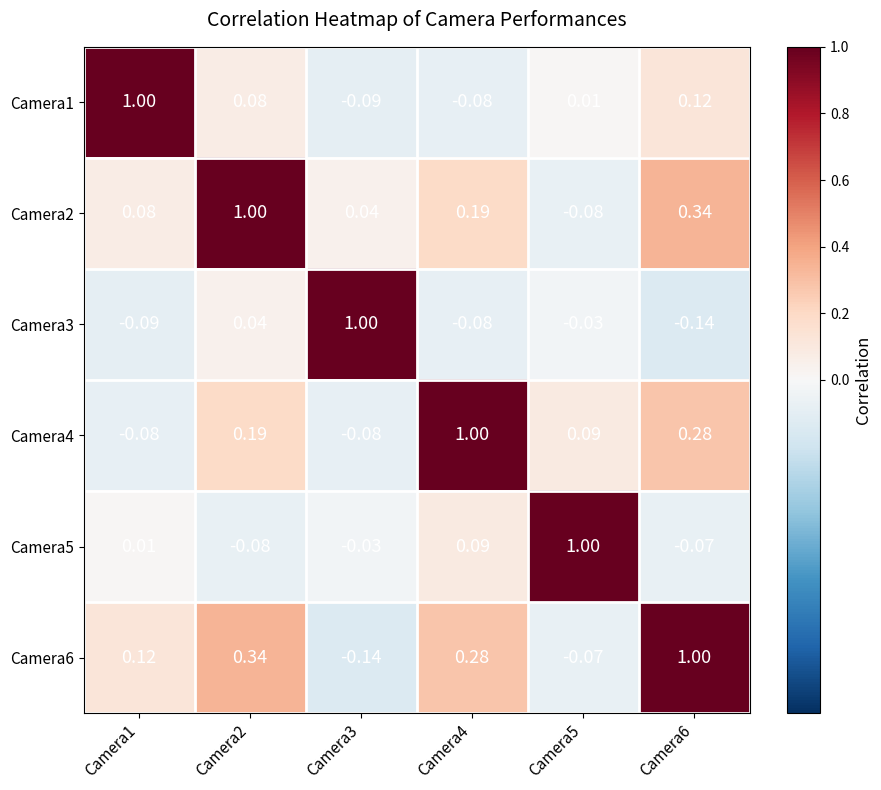

At Camera5, list the series in order from smallest to largest.

Camera2, Camera6, Camera3, Camera1, Camera4, Camera5